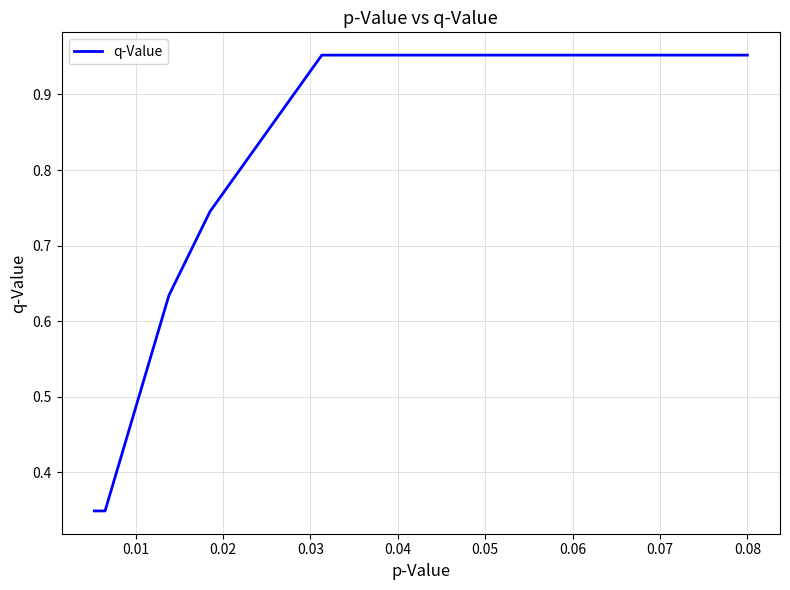

What is the difference between the maximum and minimum values?

0.6